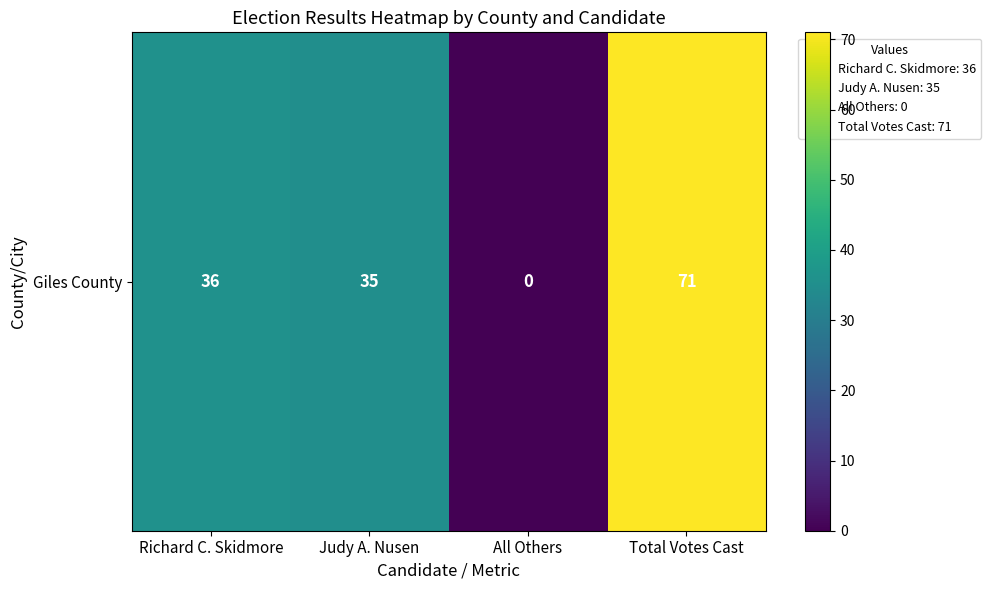

Which label corresponds to the smallest value in the chart?

All Others